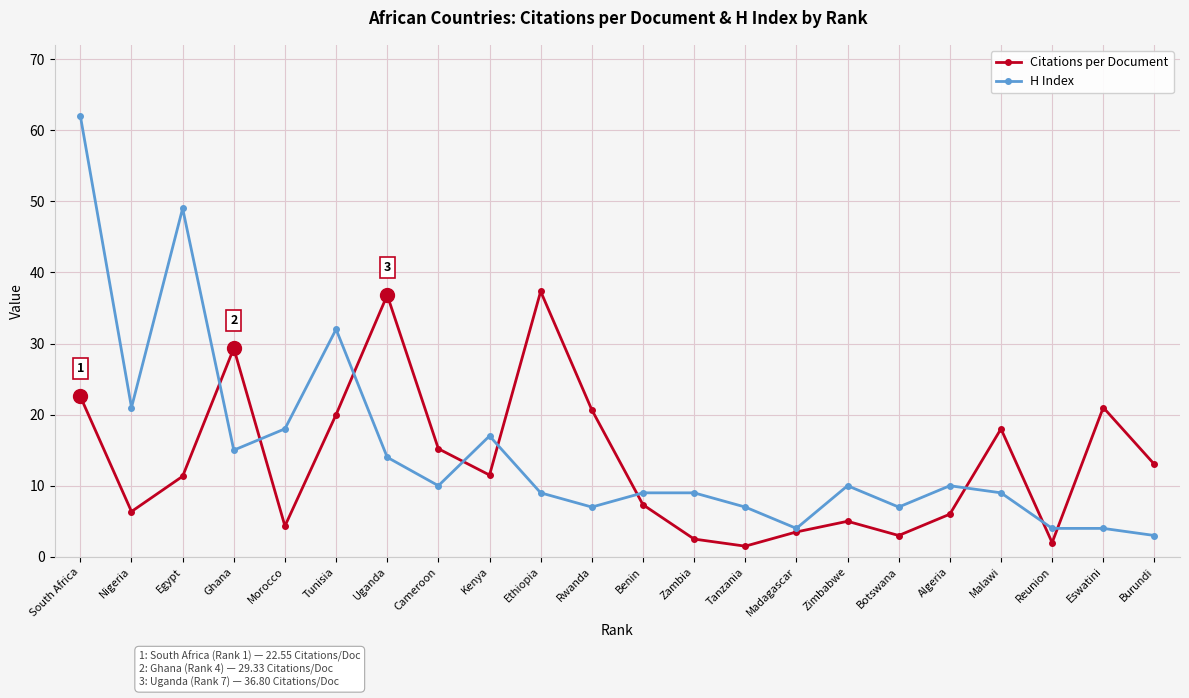

At which category is the sum across all series the highest?

South Africa